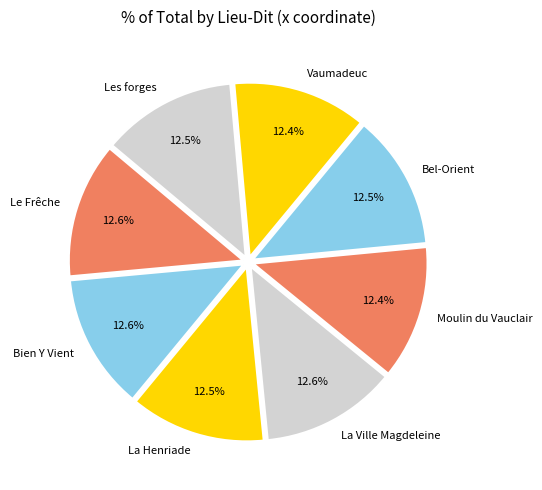

To the nearest percent, what is the average slice percentage?

12%